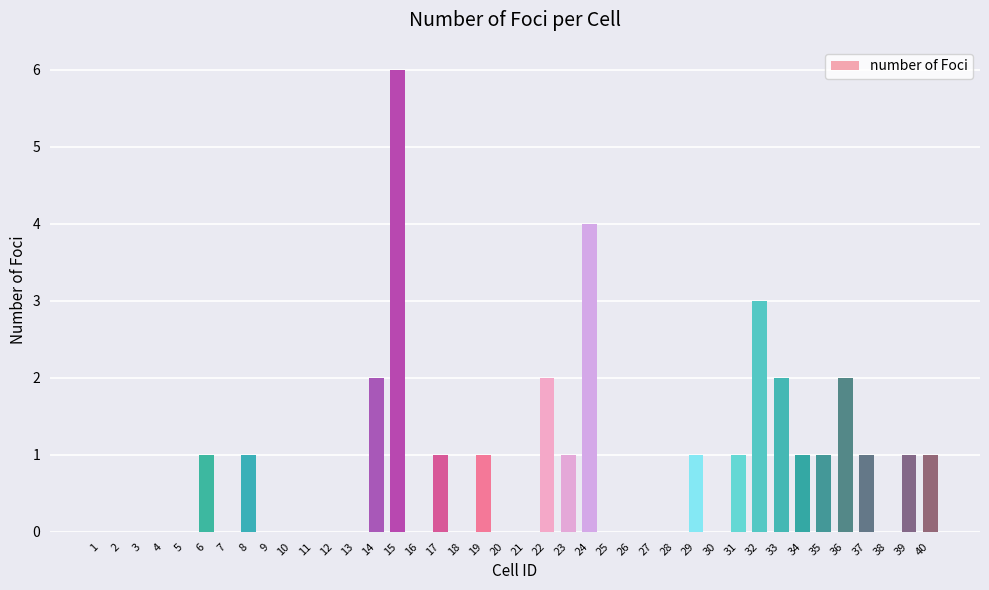

At which category does the chart reach its peak across all series?

15